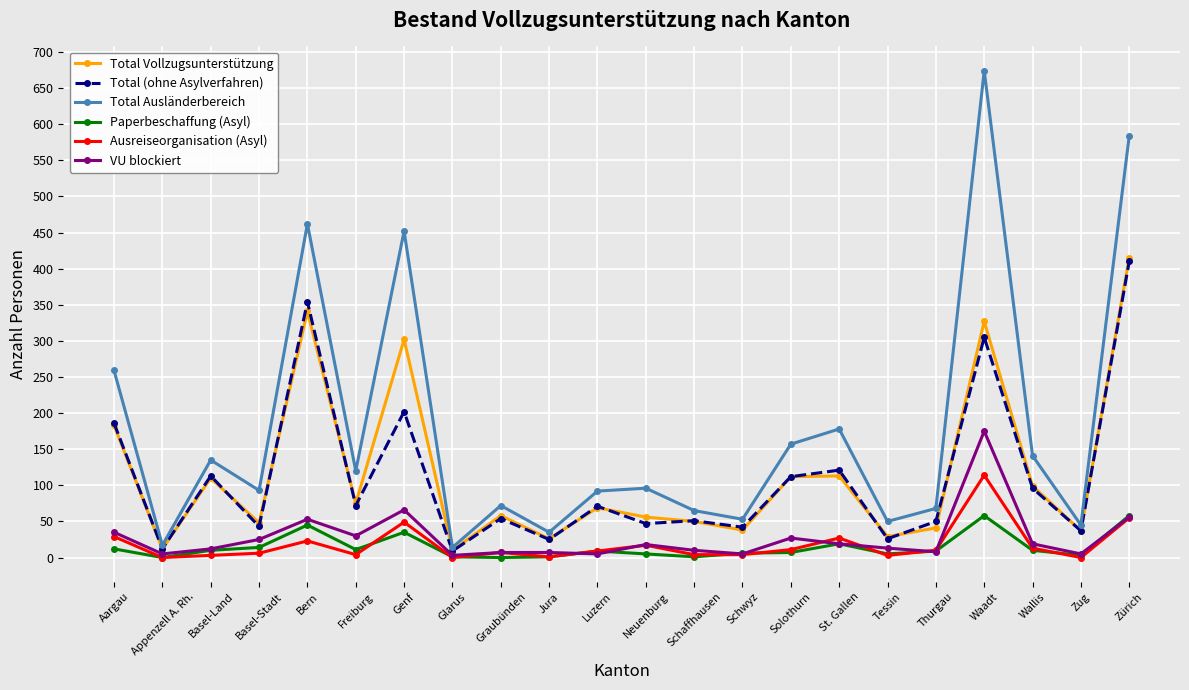

At which category does the chart reach its peak across all series?

Waadt